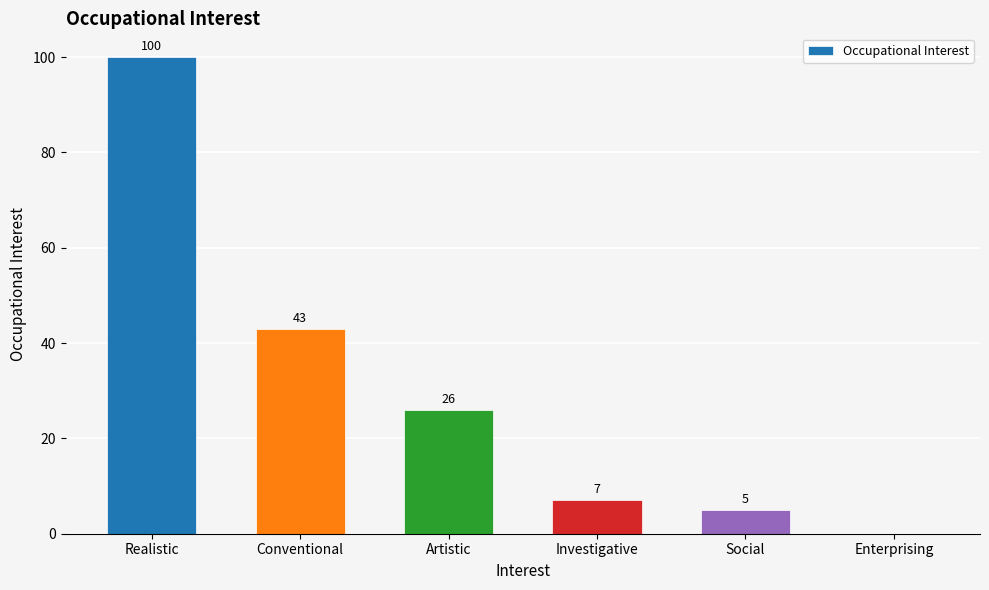

What is the sum of the values at Social and Realistic?

105